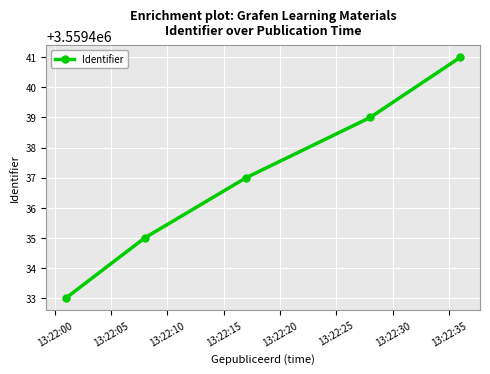

What is the value of the 1st point from the left?

3559433